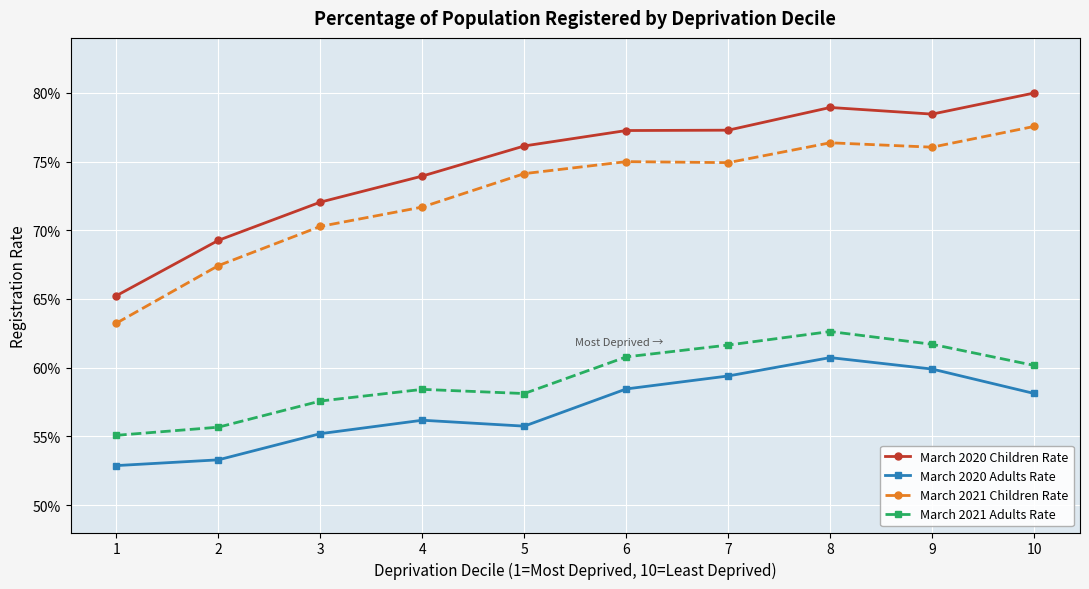

What are all the series names shown in the legend?

March 2020 Children Rate, March 2020 Adults Rate, March 2021 Children Rate, March 2021 Adults Rate